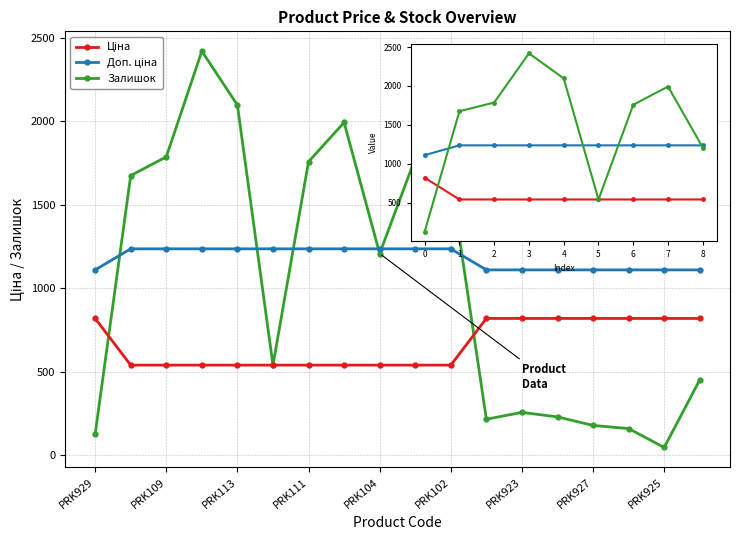

Which series has the largest range (max minus min)?

Залишок